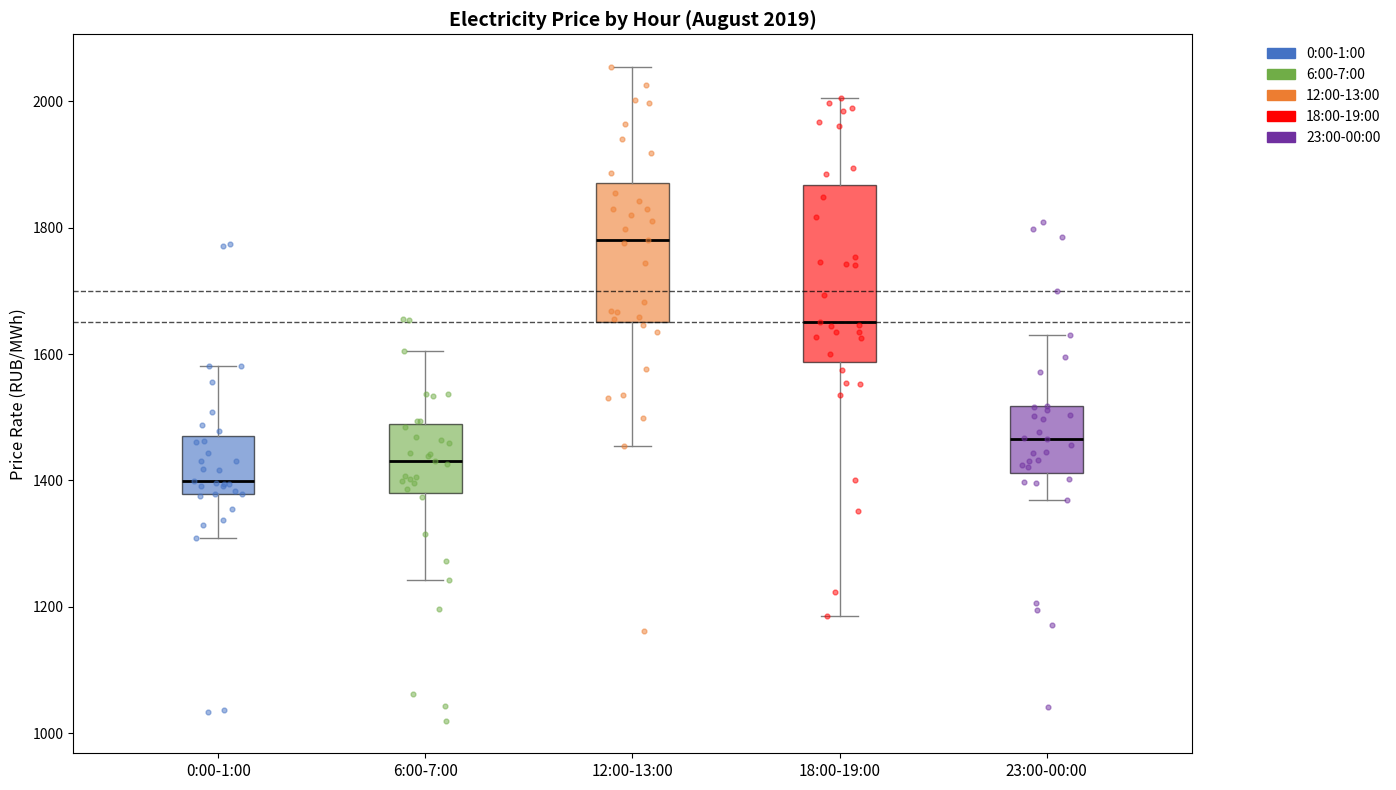

Which box is the tallest, from its lower edge to its upper edge?

18:00-19:00